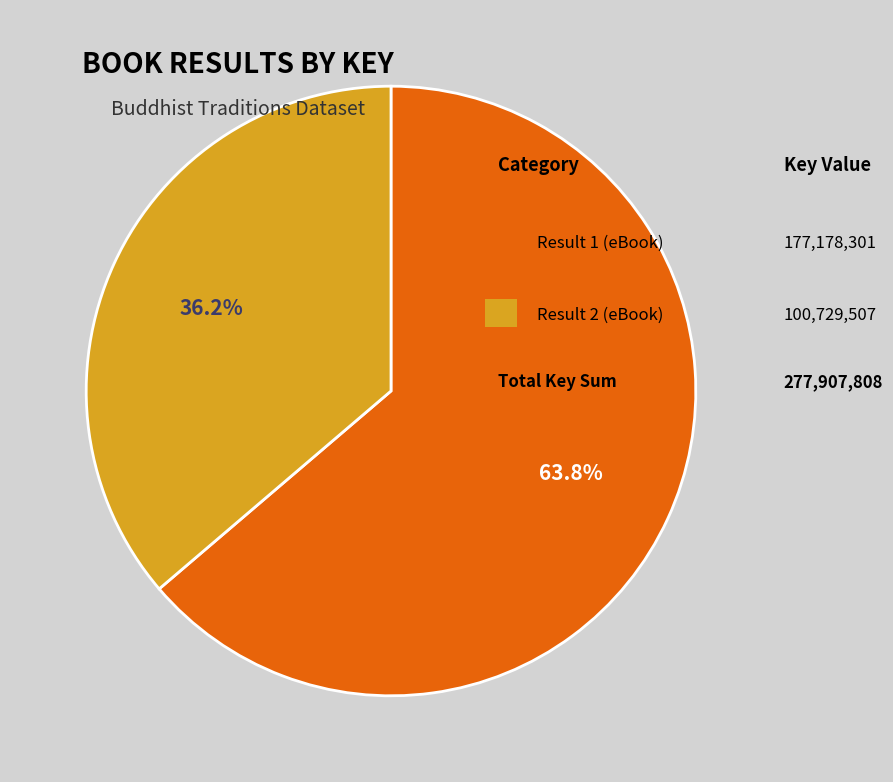

Is there a majority slice in this chart?

Yes